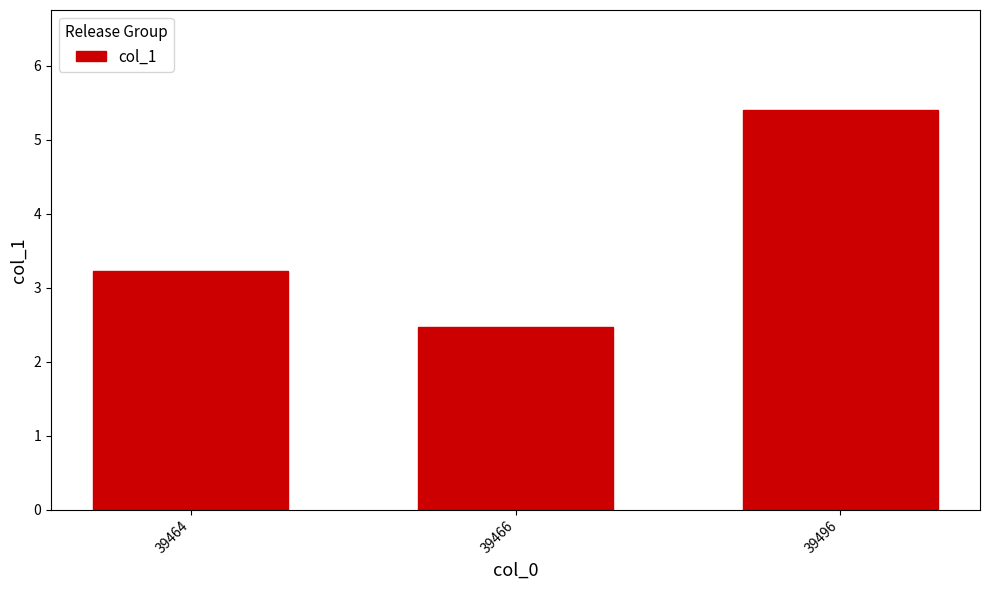

How many values are between 2 and 5?

2